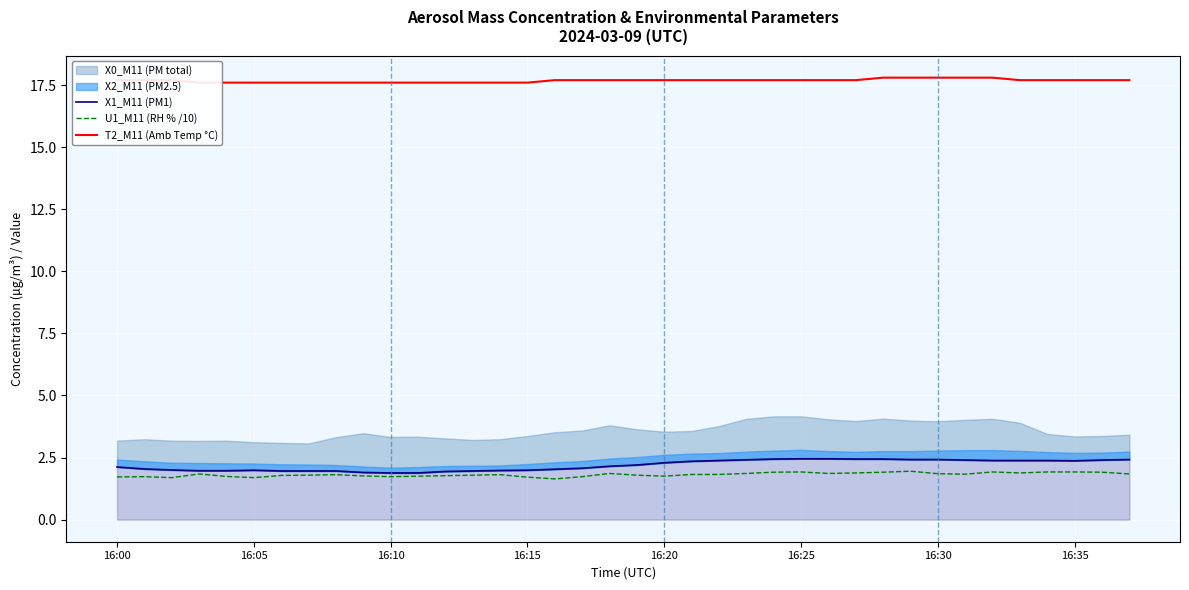

The U1_M11 (RH % /10) series shows 1.7 at 16:10. True or false?

True